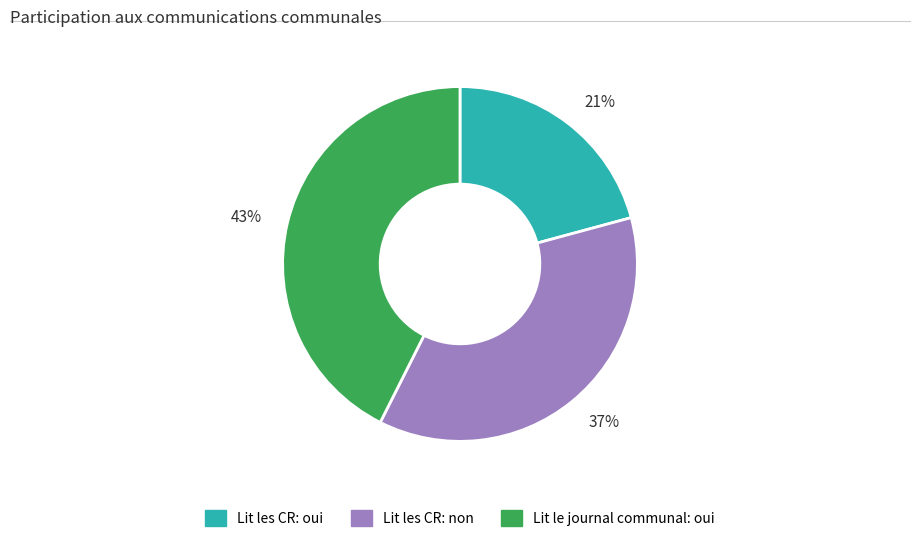

How many segments does this pie chart have?

3